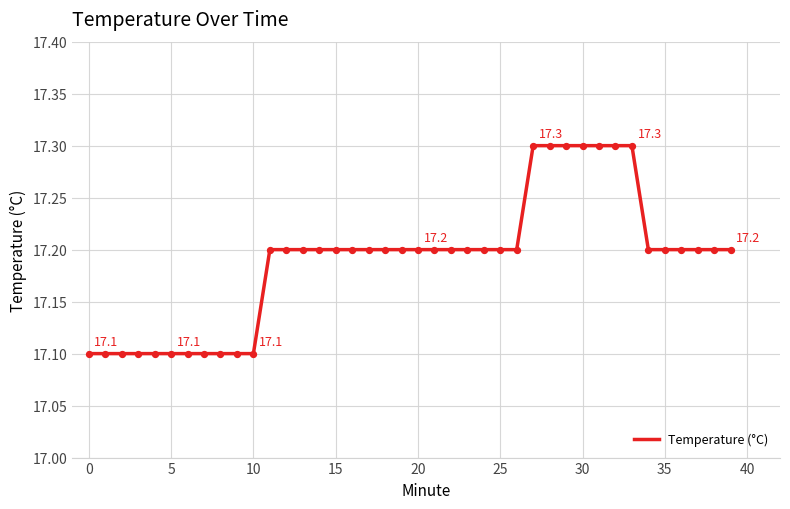

What is the smallest value displayed?

17.1